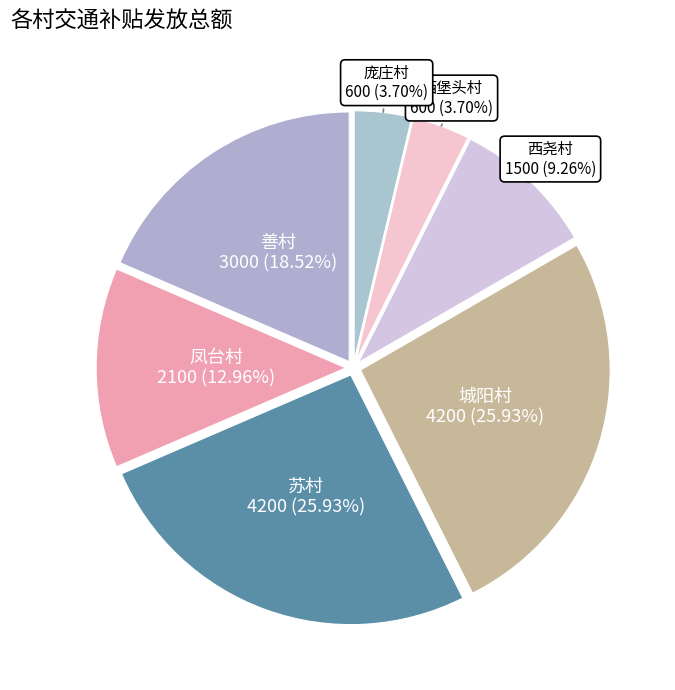

How many segments does this pie chart have?

7